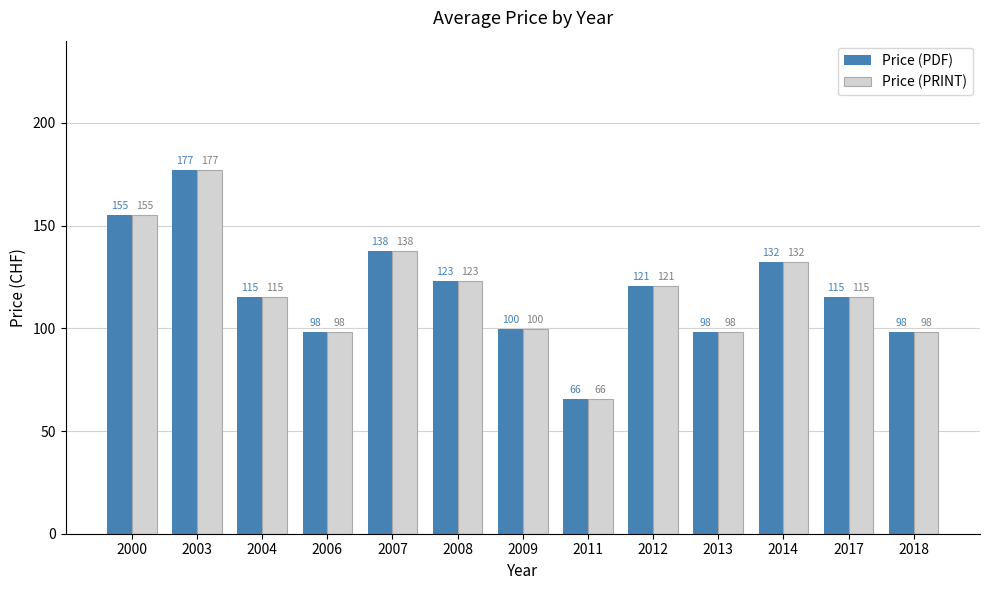

What are all the series names shown in the legend?

Price (PDF), Price (PRINT)